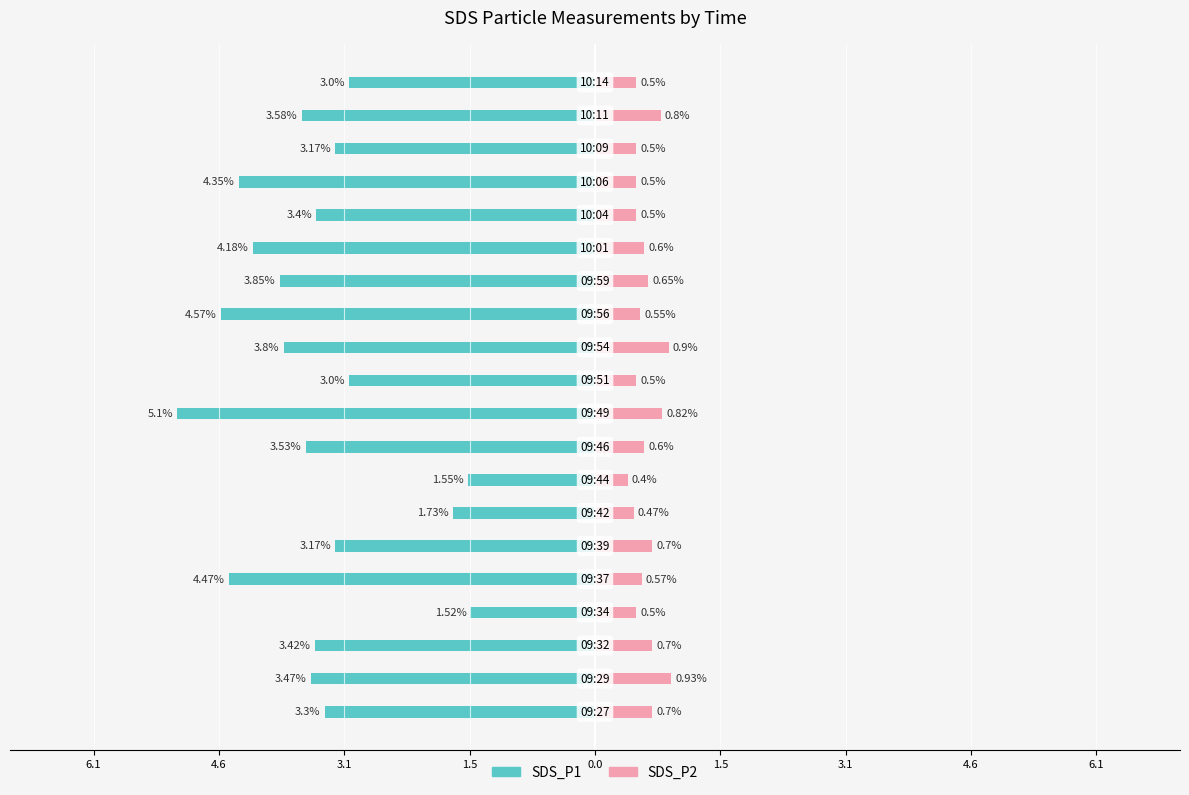

How many bars are there in total?

40